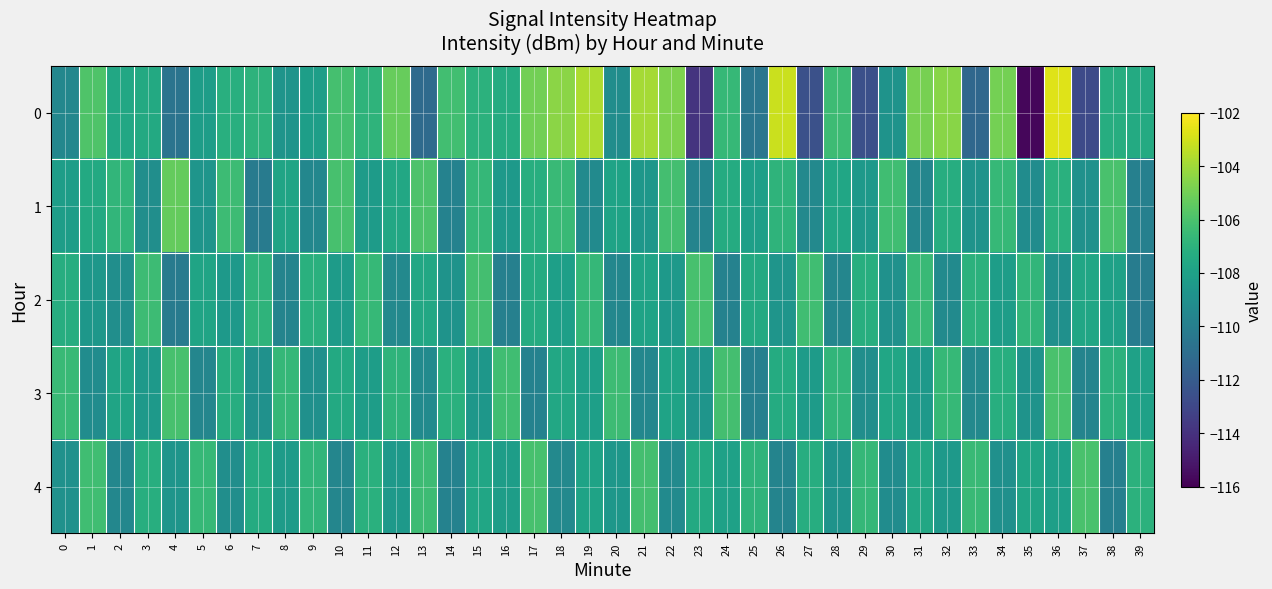

Reading left to right, extract all data points from this chart.

0: 0=-109.5	1=-105.9	2=-107.6	3=-107.5	4=-110.6	5=-108.2	6=-107.1	7=-106.9	8=-108.7	9=-108.2	10=-106.2	11=-106.9	12=-105.3	13=-111.1	14=-106.2	15=-107.0	16=-107.4	17=-105.0	18=-104.5	19=-103.7	20=-109.2	21=-103.9	22=-104.7	23=-113.9	24=-106.6	25=-110.5	26=-103.1	27=-112.5	28=-106.4	29=-112.6	30=-108.8	31=-104.8	32=-104.5	33=-111.3	34=-104.9	35=-115.8	36=-102.7	37=-112.9	38=-107.3	39=-107.4
1: 0=-108.2	1=-107.5	2=-106.8	3=-109.1	4=-105.3	5=-108.7	6=-106.4	7=-110.2	8=-107.8	9=-109.5	10=-106.1	11=-108.3	12=-107.6	13=-105.9	14=-109.8	15=-106.7	16=-108.4	17=-107.2	18=-106.5	19=-109.3	20=-107.9	21=-108.6	22=-106.2	23=-109.7	24=-107.4	25=-108.1	26=-106.9	27=-109.4	28=-107.7	29=-108.5	30=-106.3	31=-109.6	32=-107.3	33=-108.8	34=-106.6	35=-109.2	36=-107.1	37=-108.9	38=-106.0	39=-109.9
2: 0=-107.3	1=-108.6	2=-109.1	3=-106.4	4=-110.2	5=-107.8	6=-108.5	7=-106.9	8=-109.7	9=-107.1	10=-108.3	11=-106.6	12=-109.4	13=-107.6	14=-108.8	15=-106.2	16=-109.9	17=-107.4	18=-108.1	19=-106.7	20=-109.5	21=-107.9	22=-108.4	23=-106.1	24=-109.8	25=-107.5	26=-108.7	27=-106.3	28=-109.6	29=-107.2	30=-108.9	31=-106.5	32=-109.3	33=-107.0	34=-108.2	35=-106.8	36=-109.0	37=-107.7	38=-108.0	39=-110.1
3: 0=-106.5	1=-109.2	2=-107.8	3=-108.4	4=-106.1	5=-109.6	6=-107.3	7=-108.9	8=-106.7	9=-109.0	10=-107.5	11=-108.2	12=-106.9	13=-109.3	14=-107.1	15=-108.6	16=-106.3	17=-109.8	18=-107.6	19=-108.1	20=-106.4	21=-109.5	22=-107.9	23=-108.7	24=-106.2	25=-109.9	26=-107.4	27=-108.3	28=-106.8	29=-109.1	30=-107.7	31=-108.5	32=-106.6	33=-109.4	34=-107.2	35=-108.8	36=-106.0	37=-109.7	38=-107.0	39=-108.0
4: 0=-108.9	1=-106.3	2=-109.5	3=-107.2	4=-108.7	5=-106.6	6=-109.1	7=-107.4	8=-108.3	9=-106.8	10=-109.6	11=-107.1	12=-108.5	13=-106.4	14=-109.8	15=-107.7	16=-108.2	17=-106.1	18=-109.4	19=-107.9	20=-108.6	21=-106.2	22=-109.3	23=-107.5	24=-108.0	25=-106.9	26=-109.7	27=-107.3	28=-108.8	29=-106.7	30=-109.2	31=-107.6	32=-108.4	33=-106.5	34=-109.0	35=-107.8	36=-108.1	37=-106.0	38=-109.9	39=-107.0